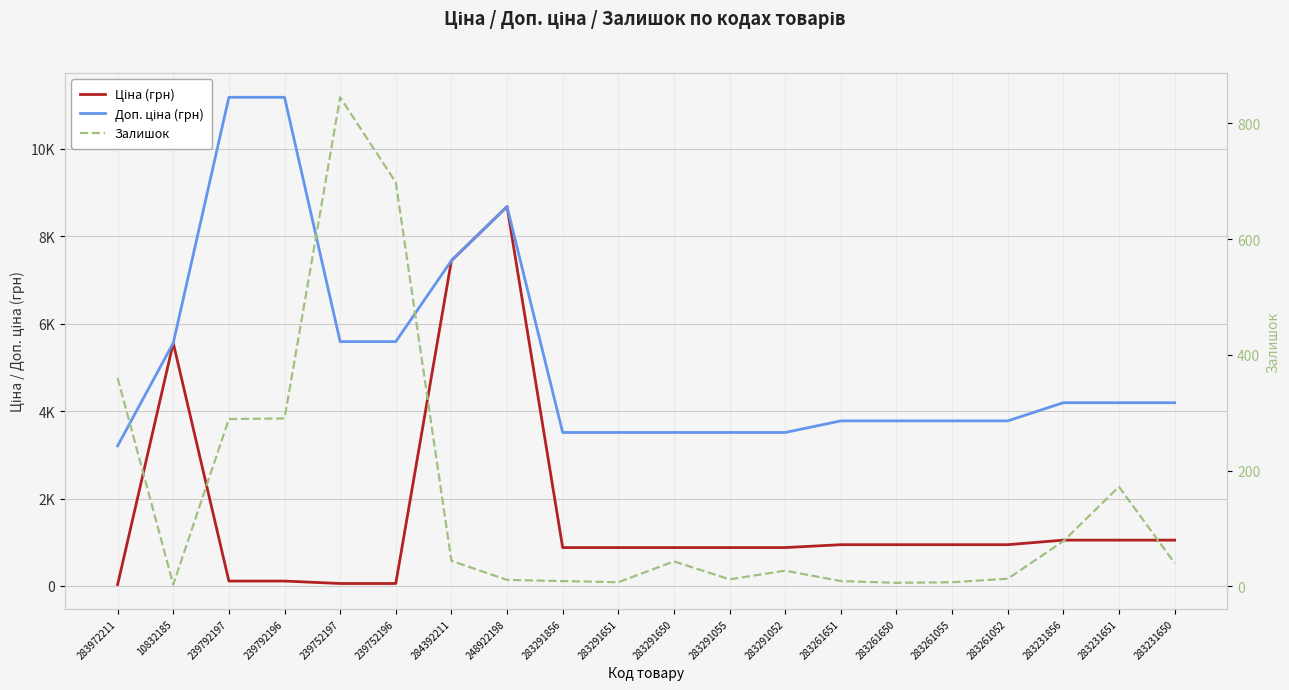

What is the difference between the maximum and minimum values in the Залишок series?

842.0